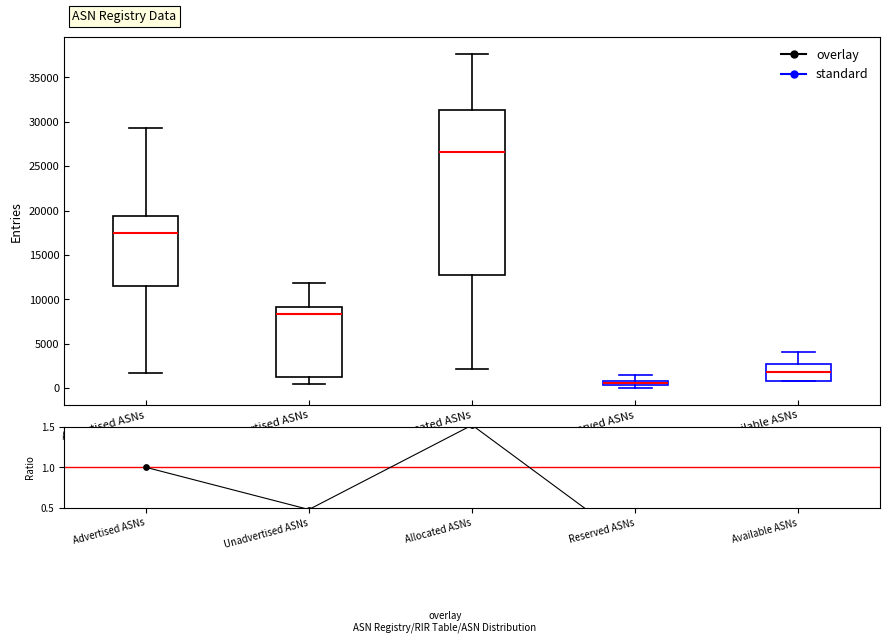

Comparing the boxes themselves (not the whiskers), which one is the tallest?

Allocated ASNs